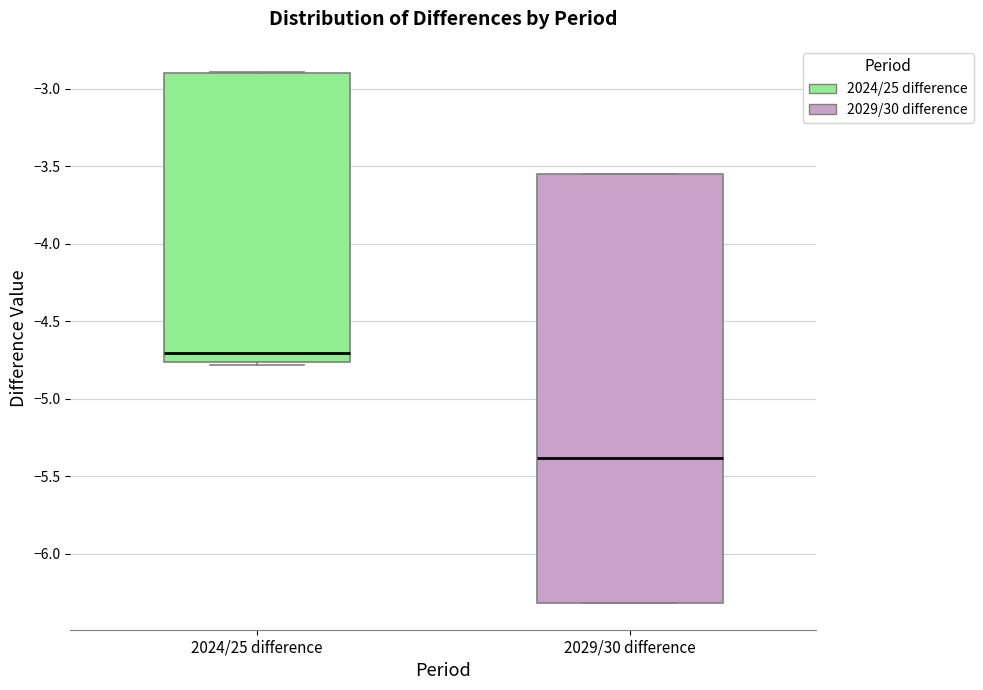

Reading left to right, read every box against the y-axis: the position of its median line, the range the box covers, and the ends of its whiskers. The values are not printed on the chart, so give them approximately, as read against the axis.

2024/25 difference: median -4.70, box -4.75 to -2.90, whiskers -4.80 to -2.90
2029/30 difference: median -5.40, box -6.30 to -3.55, whiskers -6.30 to -3.55